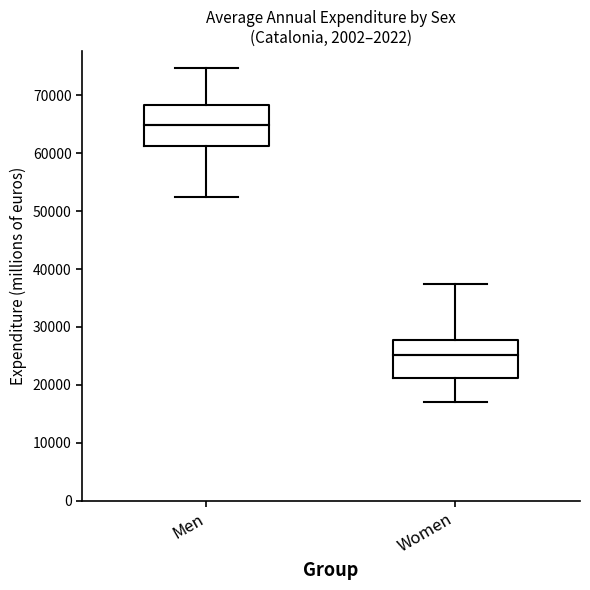

Reading left to right, transcribe this box plot: for each box, give where its median line is, the range the box spans, and where its two whiskers end, as read against the y-axis. The values are not printed on the chart, so give them approximately, as read against the axis.

Men: median 65000, box 61000 to 68000, whiskers 53000 to 75000
Women: median 25000, box 21000 to 28000, whiskers 17000 to 37000